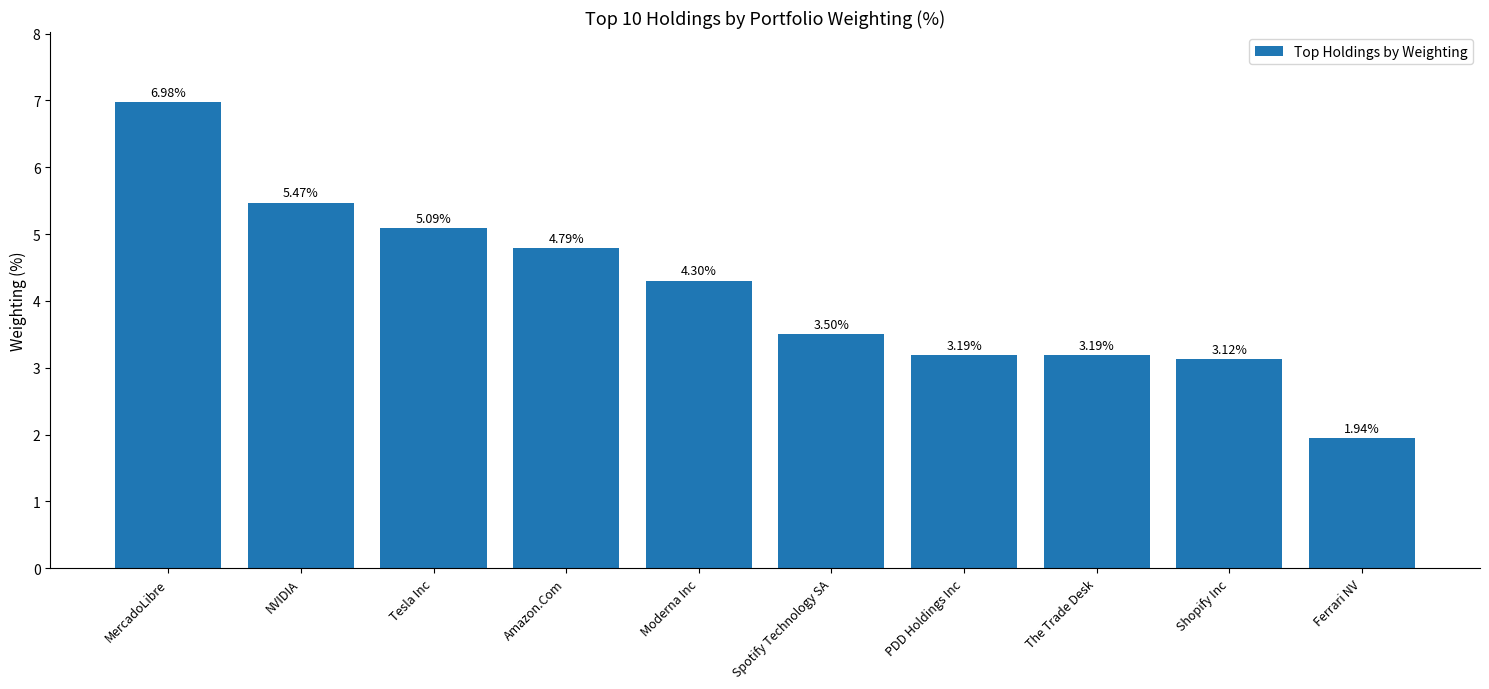

What is the label of the 3rd bar from the left?

Tesla Inc